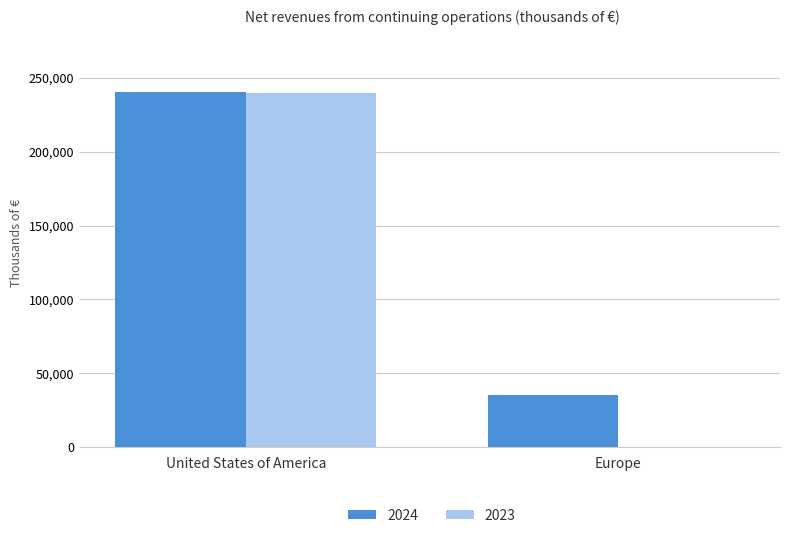

What is the sum of the 2024 values at Europe and United States of America?

275649